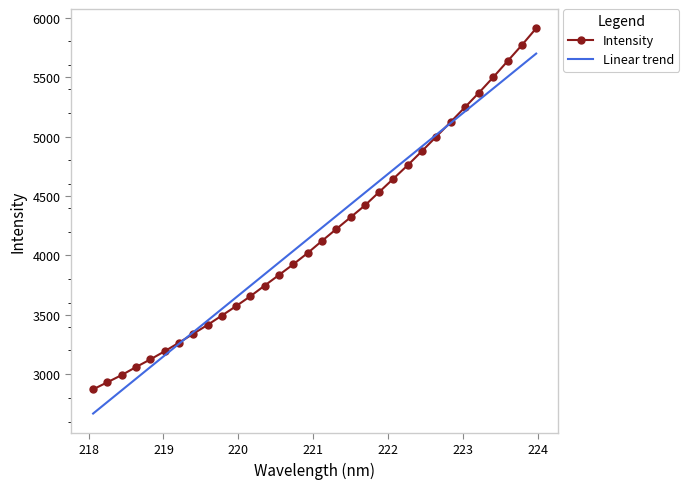

Rank the series by their maximum value, from lowest to highest.

Linear trend, Intensity